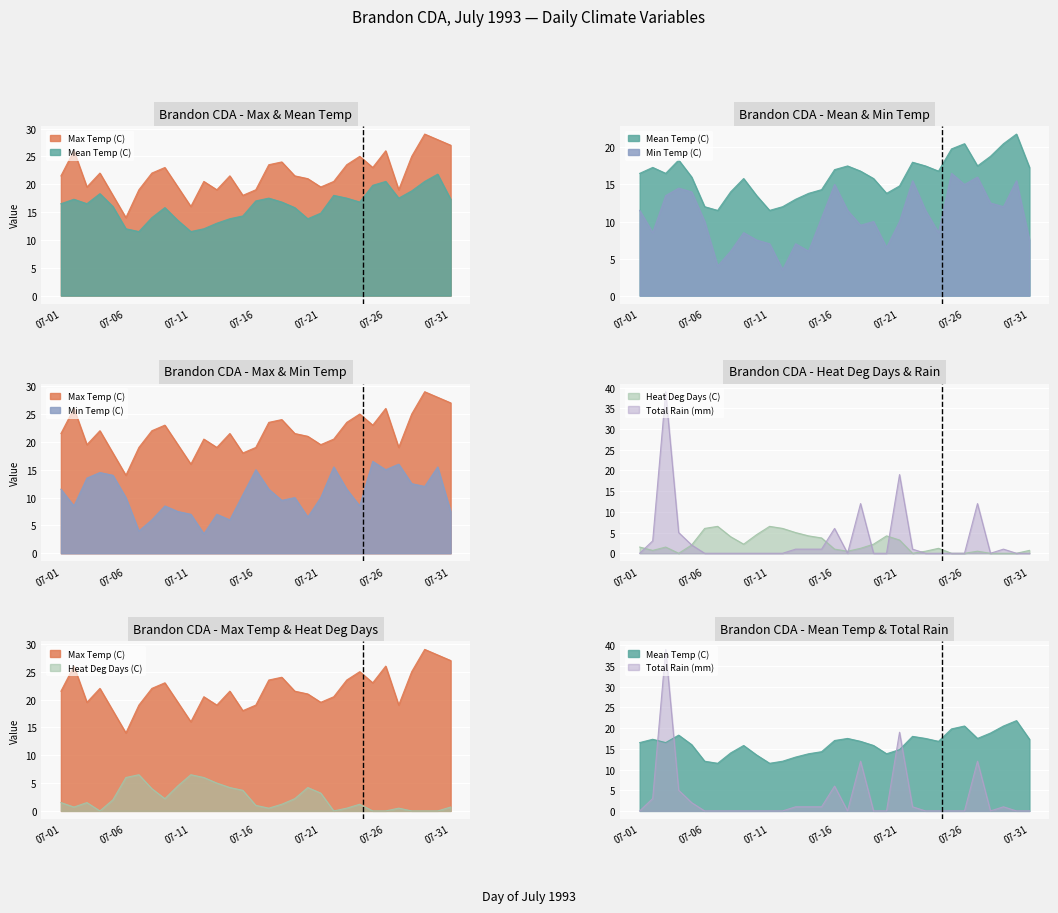

What is the value of the Min Temp (C) point at the 2nd from the left?

8.5